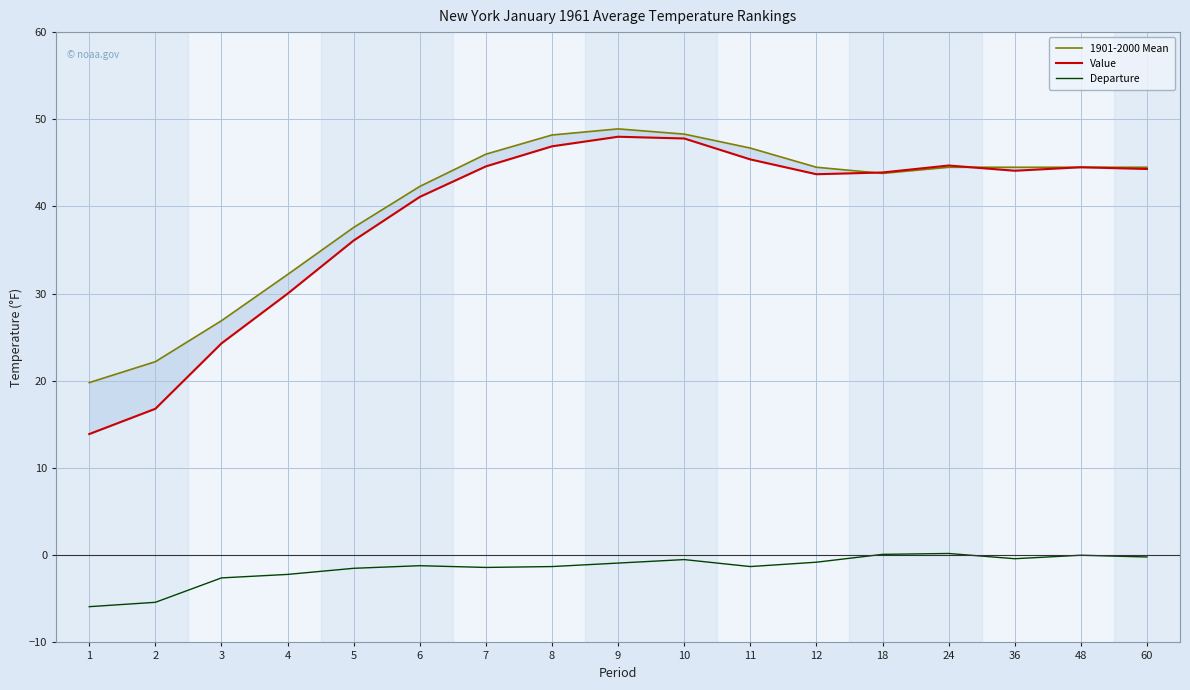

Is it true that Departure equals -1.3 at 8?

True